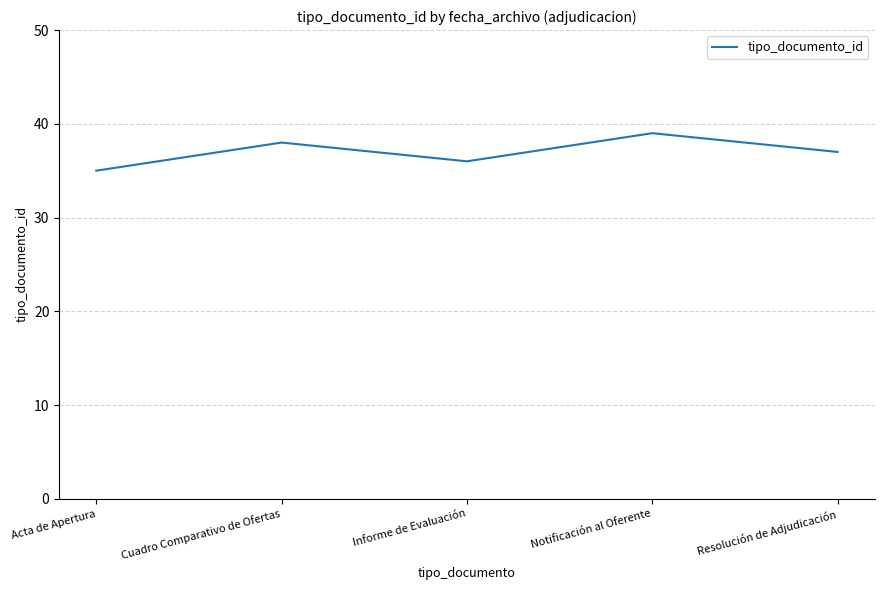

At which category does the data reach its first local valley?

Informe de Evaluación